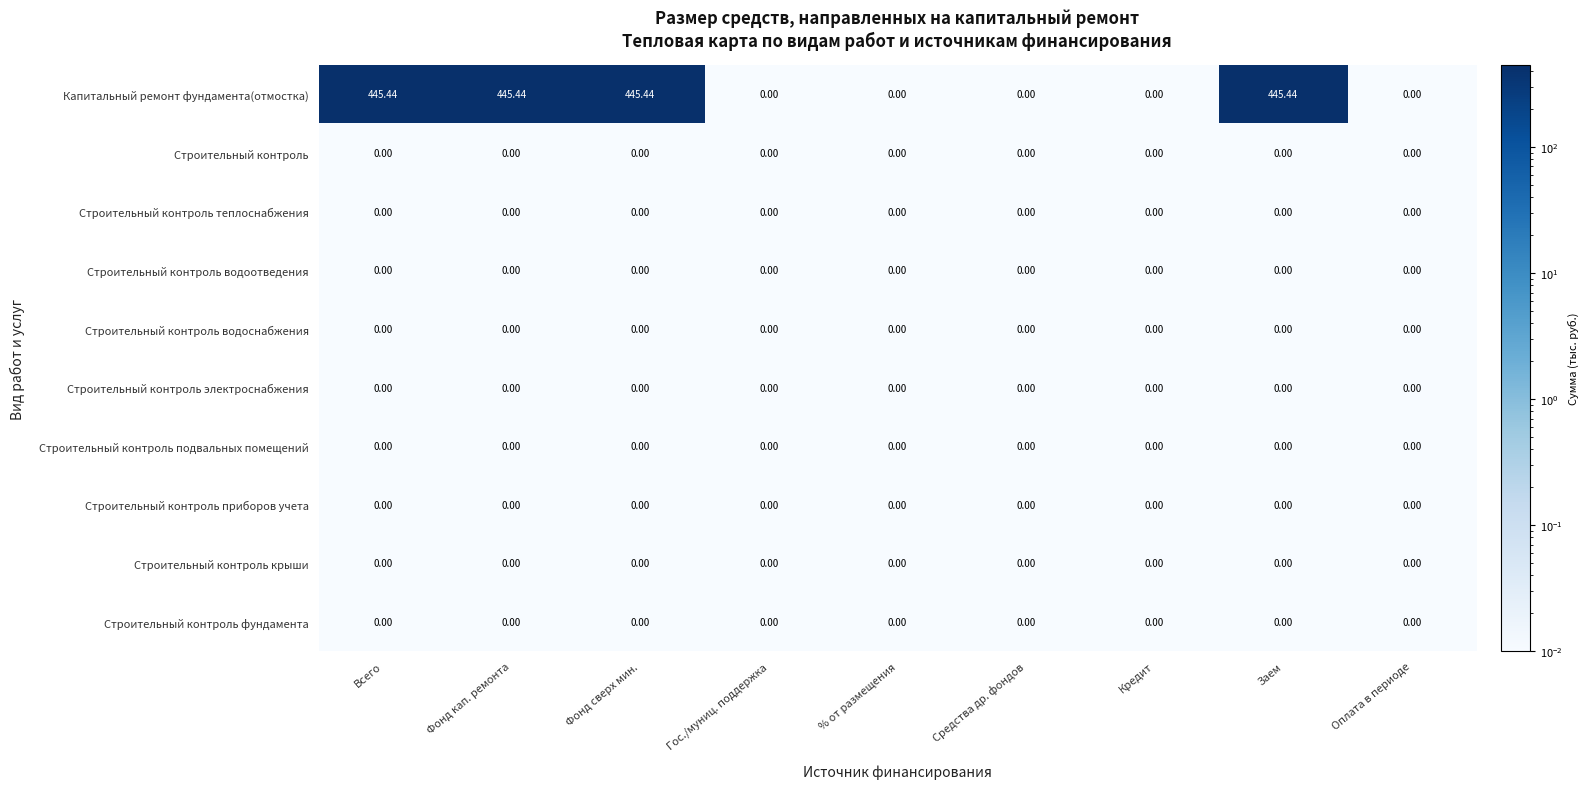

Which series has the largest range (max minus min)?

Капитальный ремонт фундамента(отмостка)